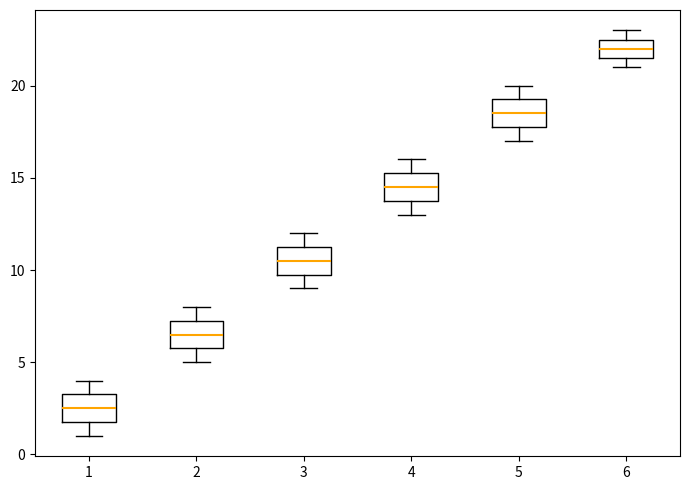

Reading left to right, transcribe this box plot: for each box, give where its median line is, the range the box spans, and where its two whiskers end, as read against the y-axis. The values are not printed on the chart, so give them approximately, as read against the axis.

1: median 2.5, box 2.0 to 3.5, whiskers 1.0 to 4.0
2: median 6.5, box 6.0 to 7.5, whiskers 5.0 to 8.0
3: median 10.5, box 10.0 to 11.5, whiskers 9.0 to 12.0
4: median 14.5, box 14.0 to 15.5, whiskers 13.0 to 16.0
5: median 18.5, box 18.0 to 19.5, whiskers 17.0 to 20.0
6: median 22.0, box 21.5 to 22.5, whiskers 21.0 to 23.0